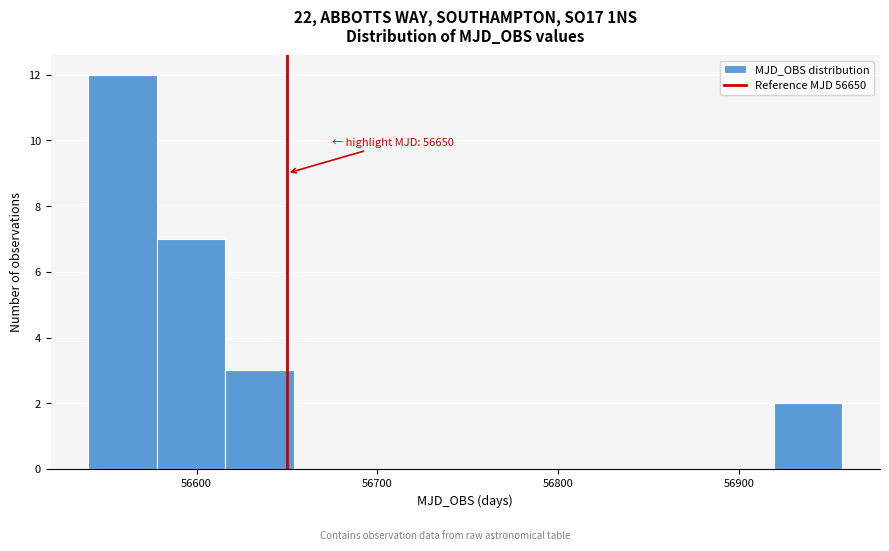

Around what value on the x-axis is the tallest bar? Give the approximate position of its centre, as read against the axis.

56560